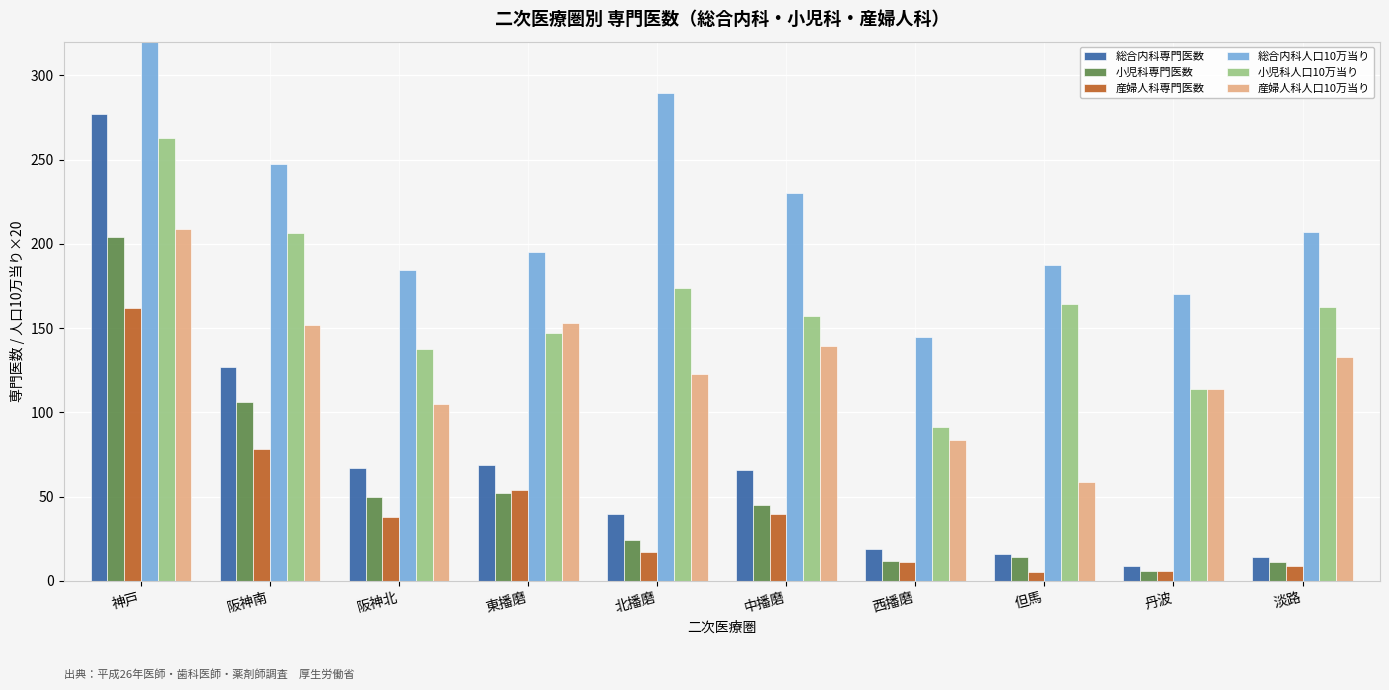

Which label corresponds to the largest value in the chart?

神戸